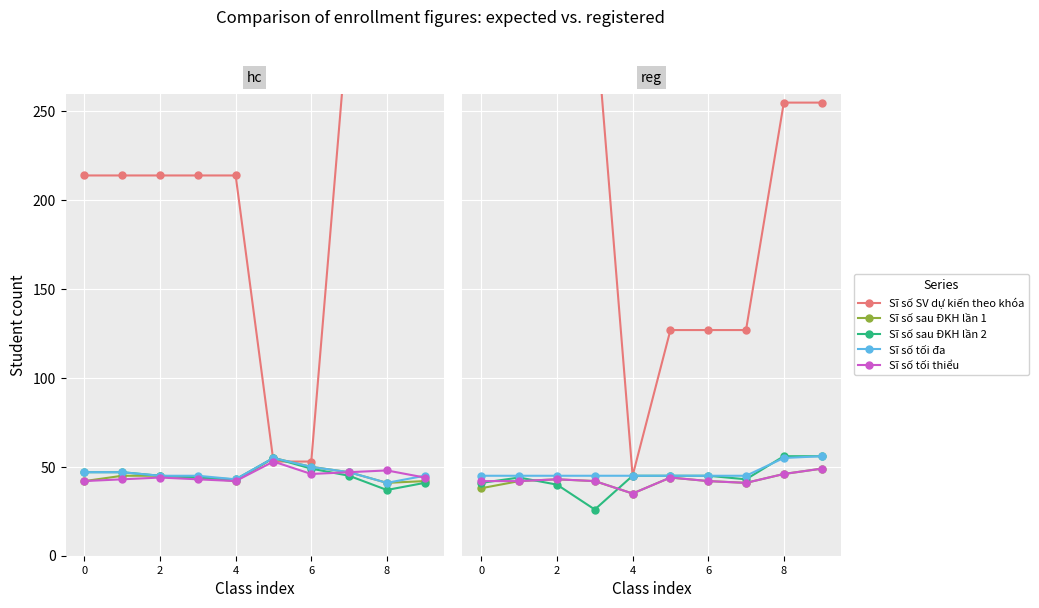

What is the label of the 10th point from the left?

9